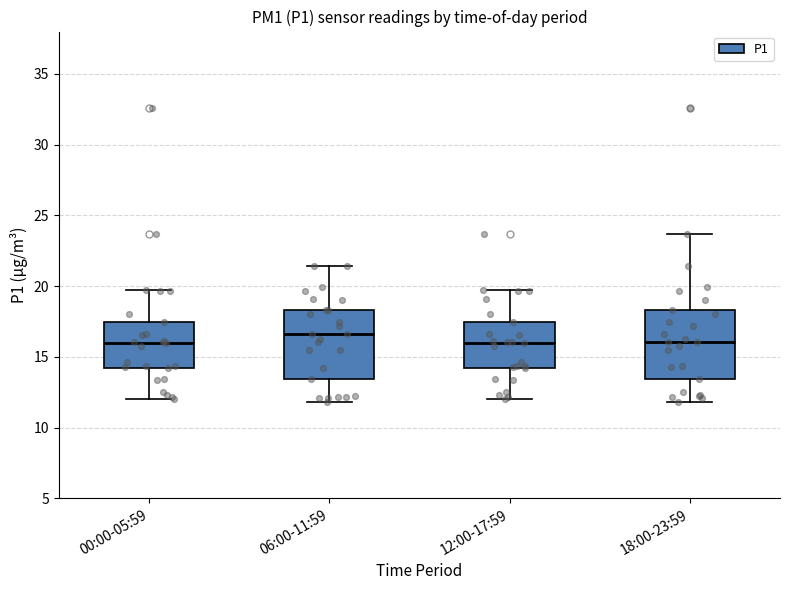

Reading left to right, read every box against the y-axis: the position of its median line, the range the box covers, and the ends of its whiskers. The values are not printed on the chart, so give them approximately, as read against the axis.

00:00-05:59: median 16.0, box 14.0 to 17.5, whiskers 12.0 to 19.5
06:00-11:59: median 16.5, box 13.5 to 18.5, whiskers 12.0 to 21.5
12:00-17:59: median 16.0, box 14.0 to 17.5, whiskers 12.0 to 19.5
18:00-23:59: median 16.0, box 13.5 to 18.5, whiskers 12.0 to 23.5